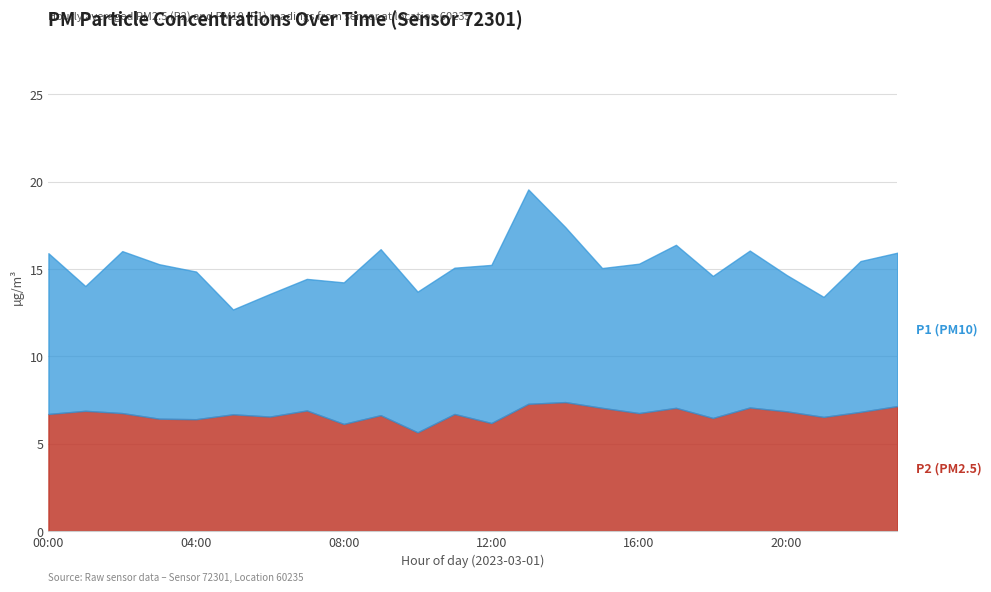

Rank the series by their maximum value, from lowest to highest.

P2, P1